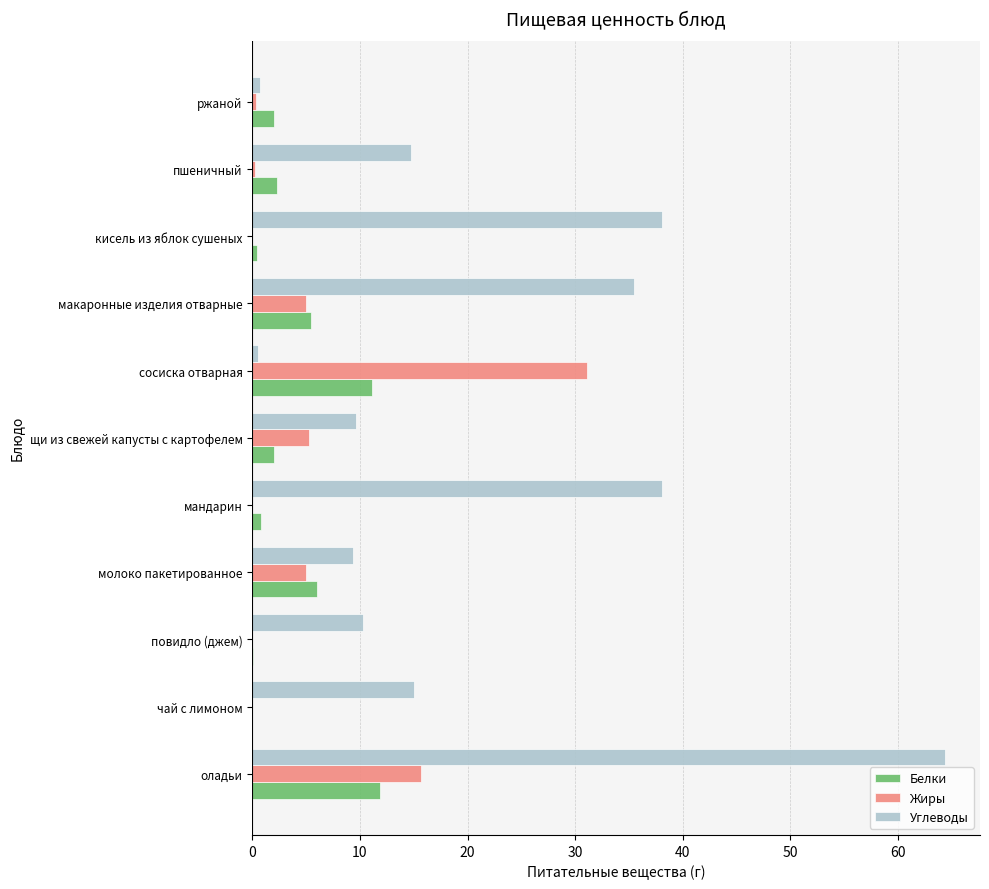

What is the highest value of the Жиры series?

31.1